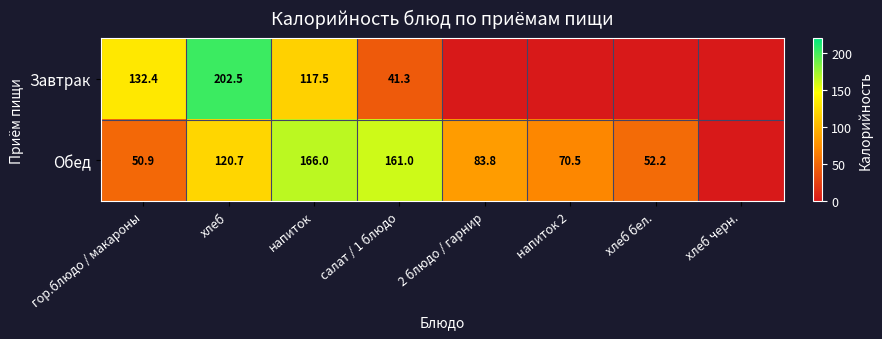

At how many categories does at least one series exceed 45?

7